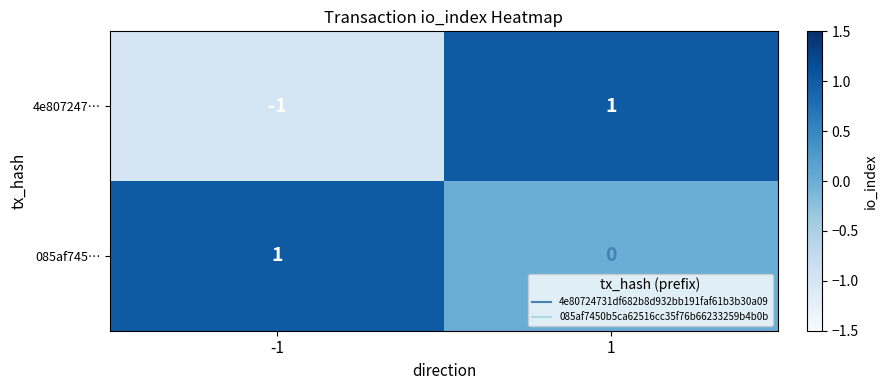

Which series has the largest total across all categories?

085af745…